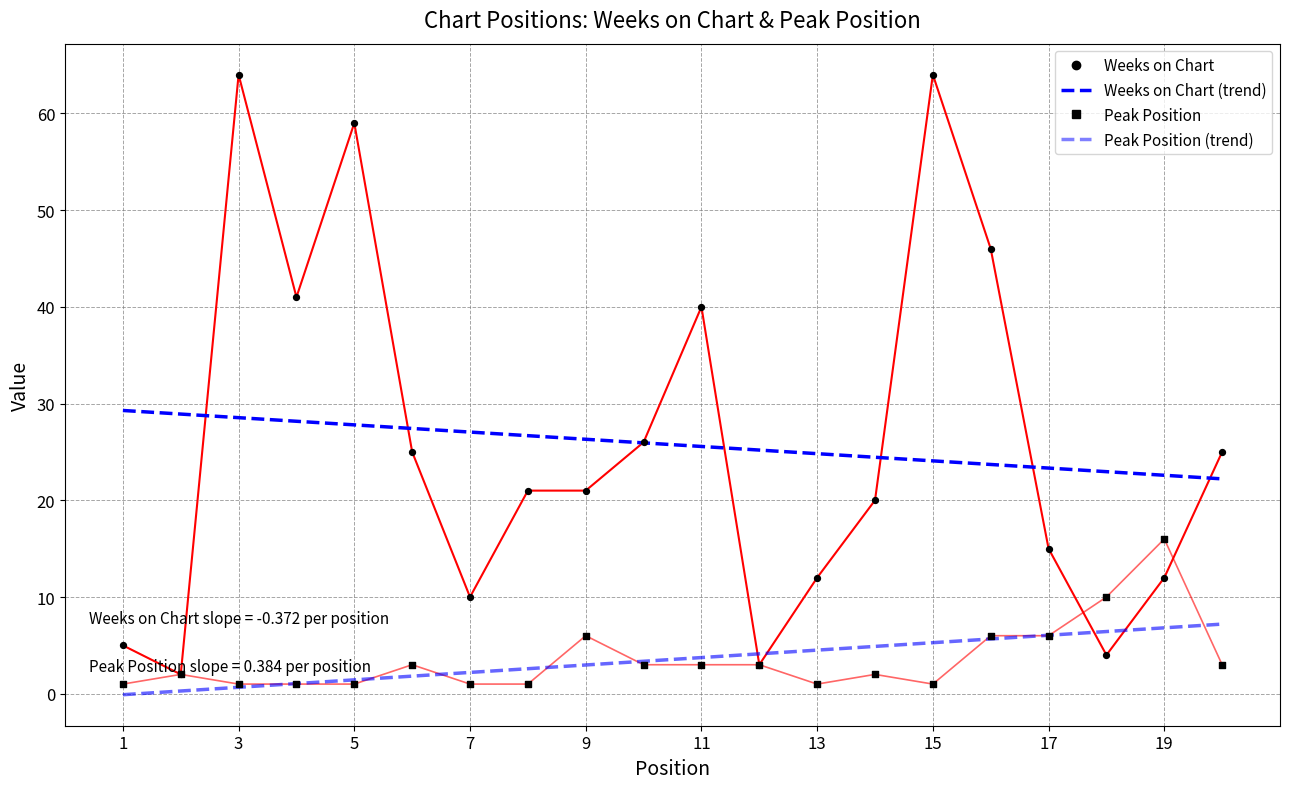

What are all the series names shown in the legend?

Weeks on Chart, Peak Position